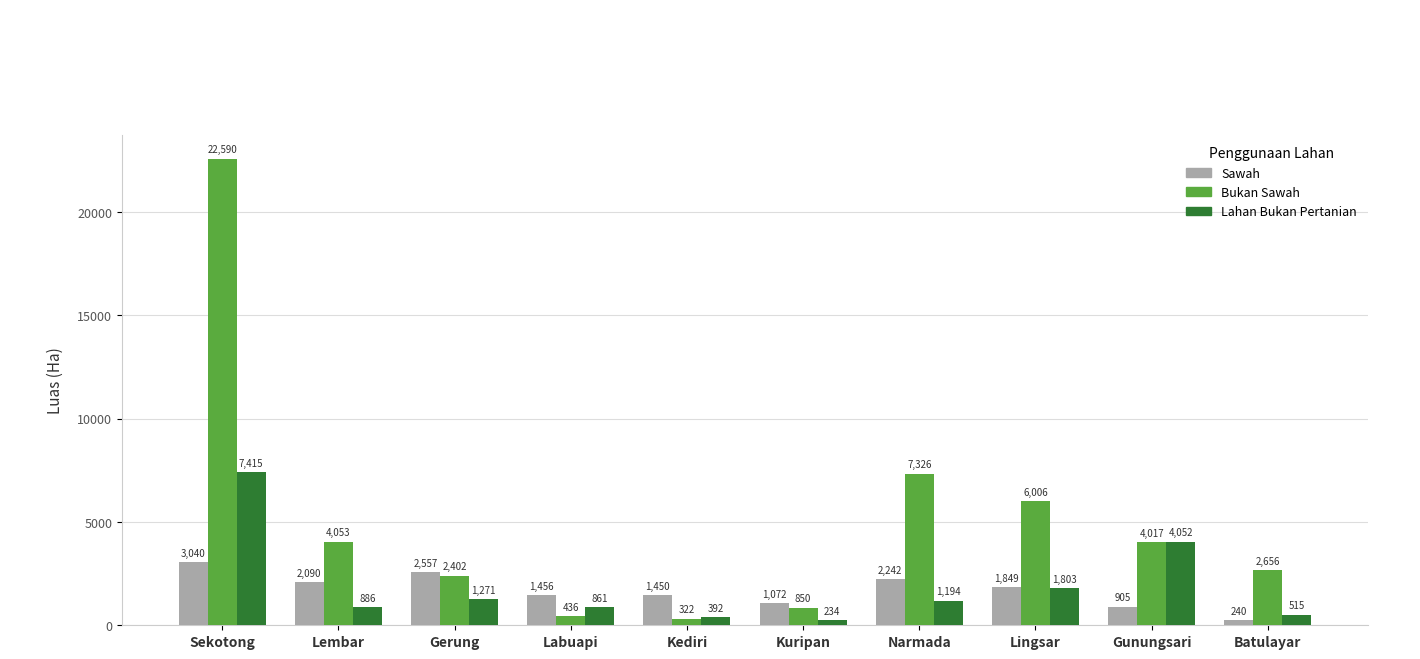

At how many categories does at least one series exceed 17645?

1